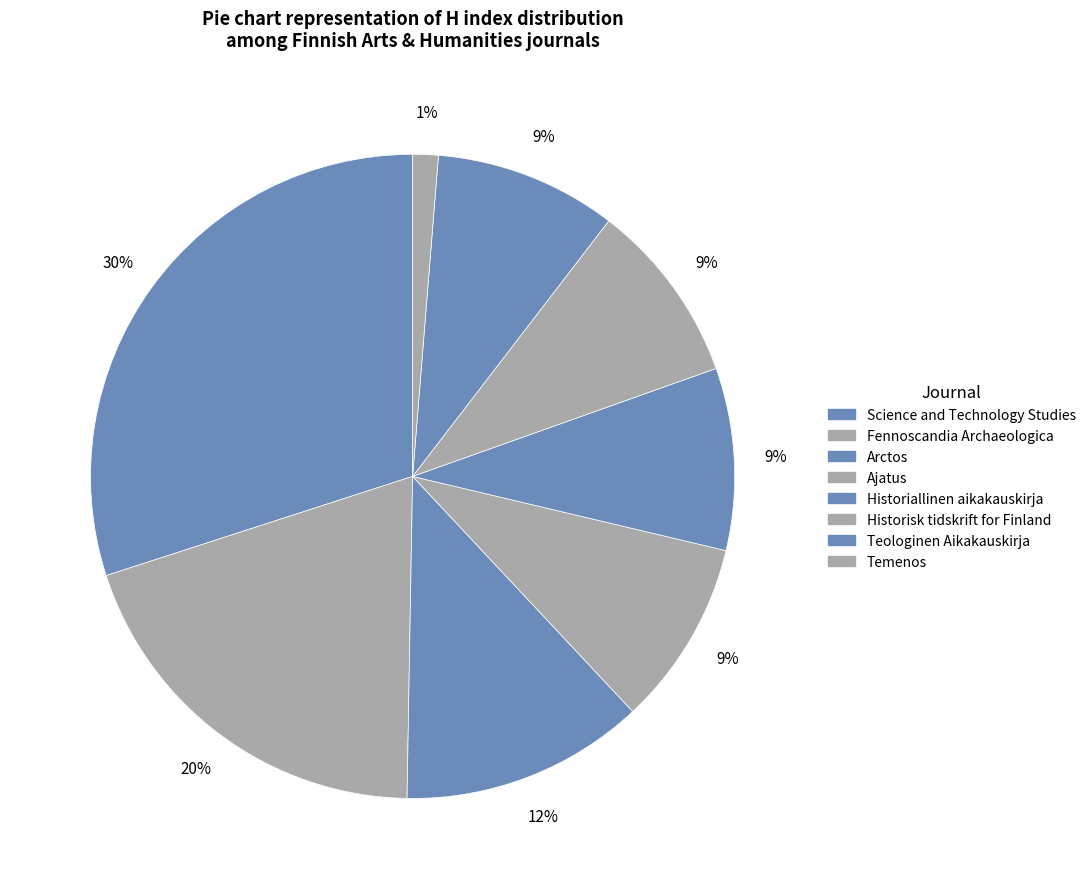

To the nearest percent, what percentage of the pie is Arctos?

12%